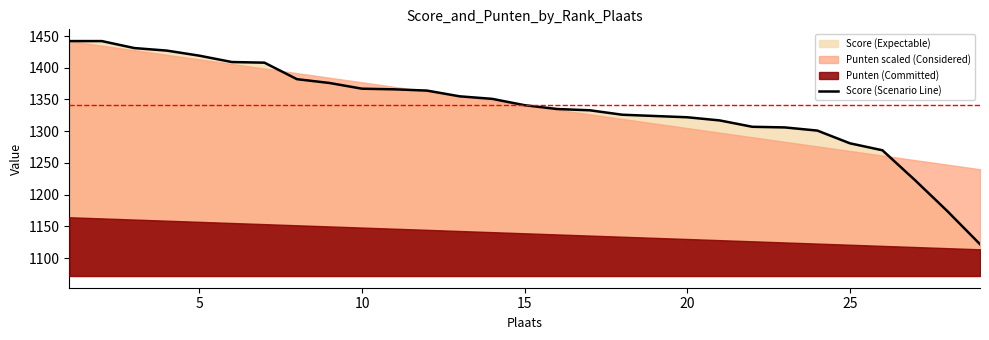

The chart shows a value of 1838.8 at 27. True or false?

False